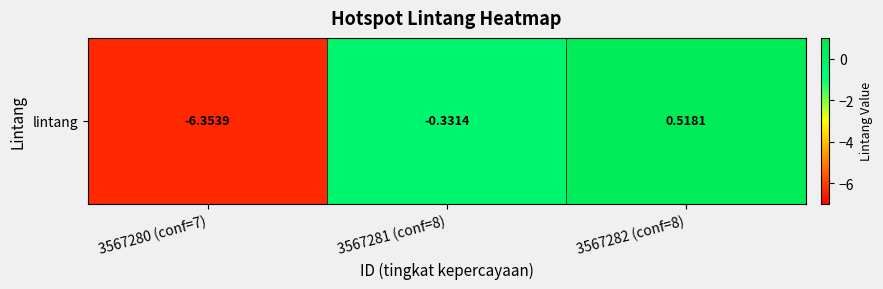

Reading left to right, list all the values displayed in this chart.

3567280 (conf=7)=-6.4	3567281 (conf=8)=-0.3	3567282 (conf=8)=0.5